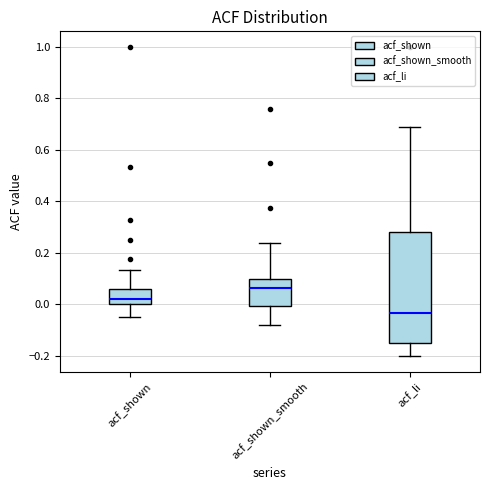

Where is the upper edge of the box for acf_shown_smooth on the y-axis? The values are not printed on the chart, so give them approximately, as read against the axis.

0.10